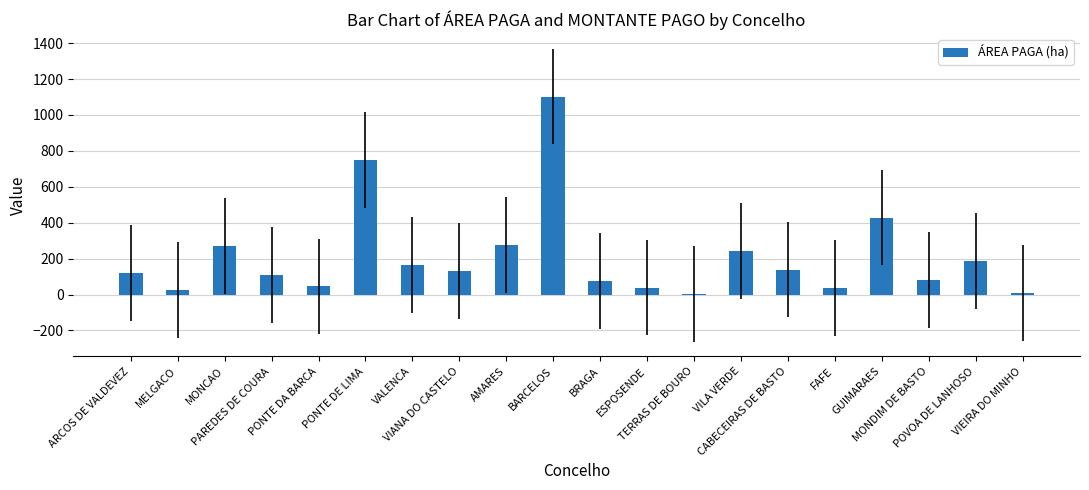

What is the sum of all values?

4228.7